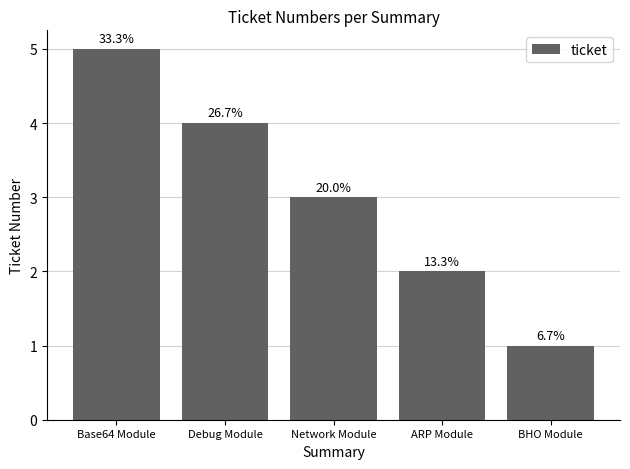

Where does the data first go above 3?

Base64 Module